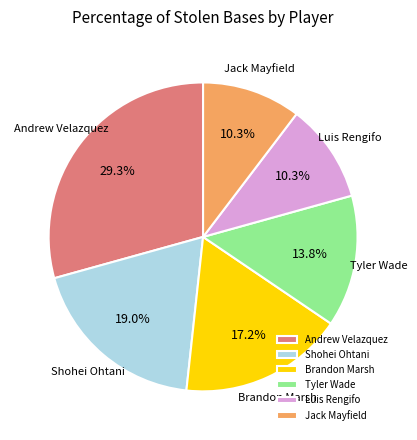

To the nearest percent, what is the average slice percentage?

17%